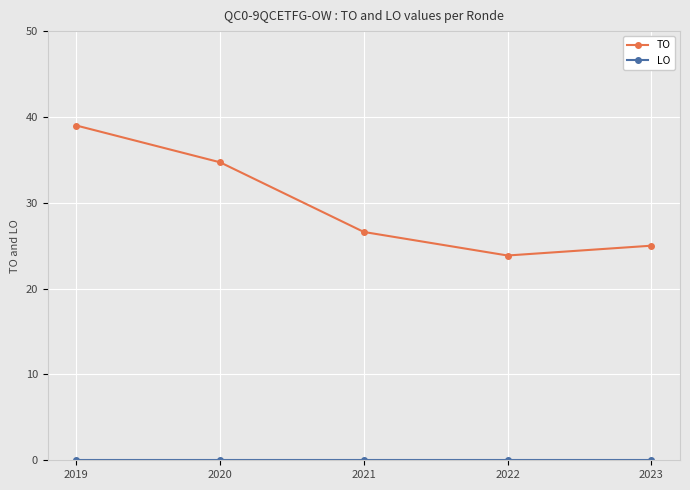

At how many categories does at least one series exceed 36?

1